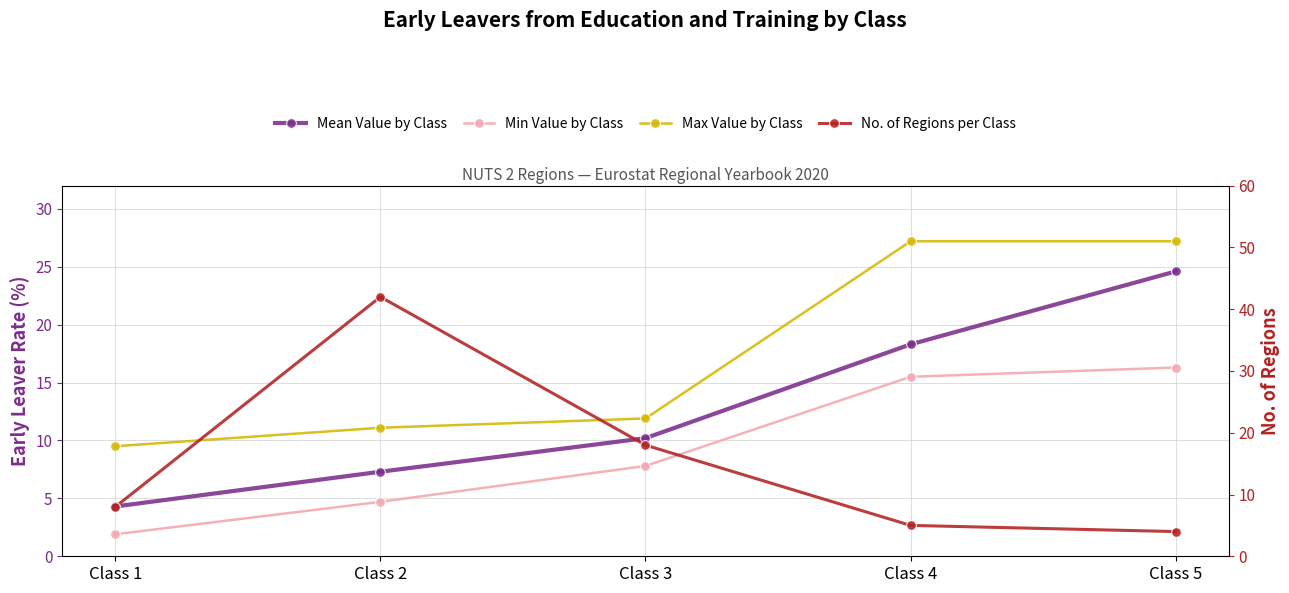

At which label does Min Value by Class first exceed 7?

Class 3